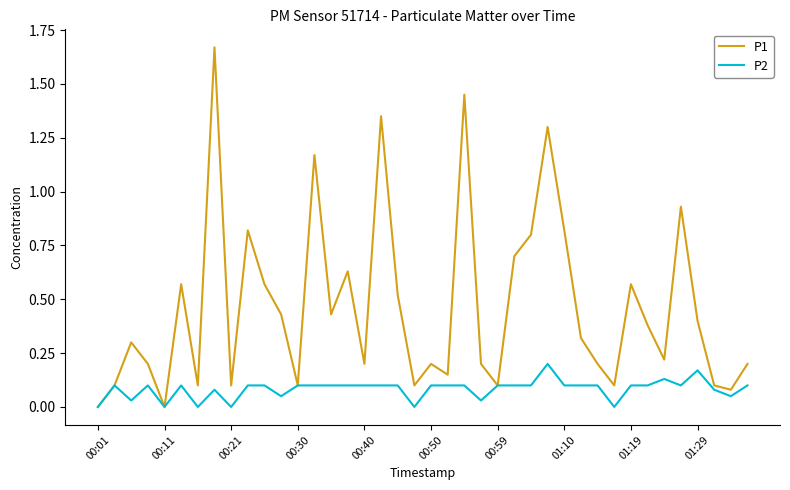

Which series has the largest range (max minus min)?

P1